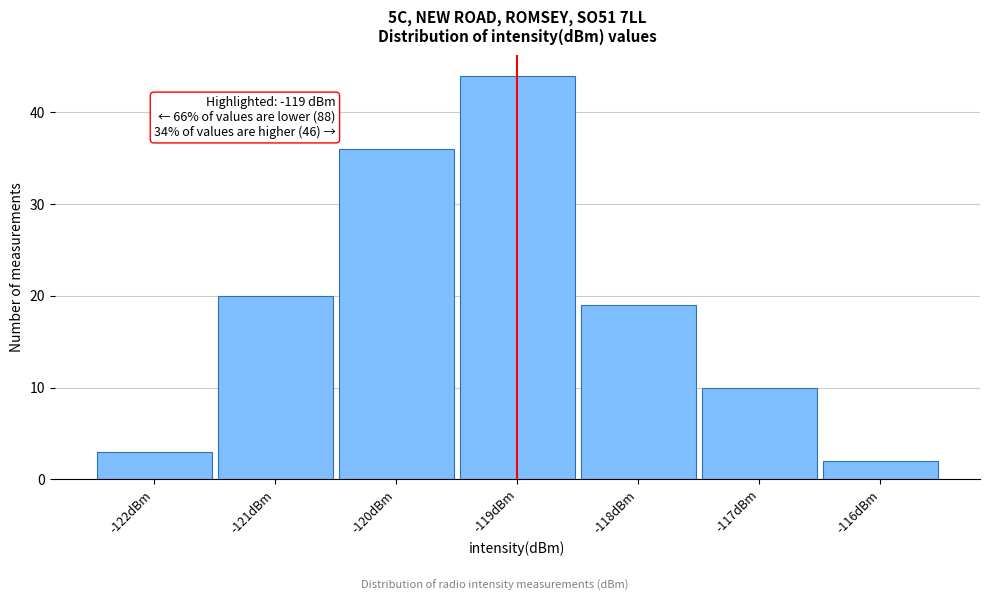

Which range on the x-axis has the tallest bar?

-119.5 to -118.5